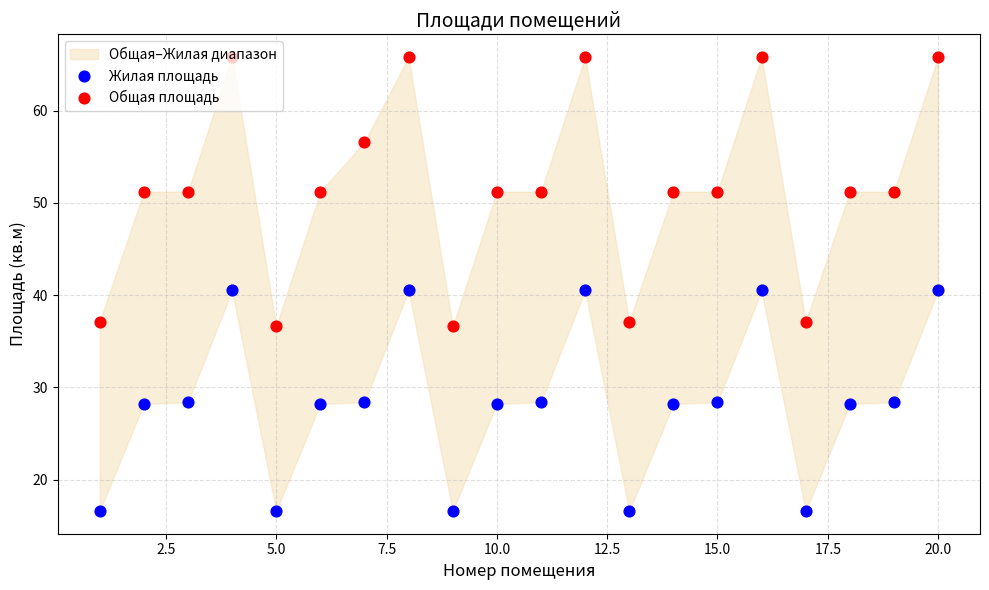

At how many categories does at least one series exceed 45?

15